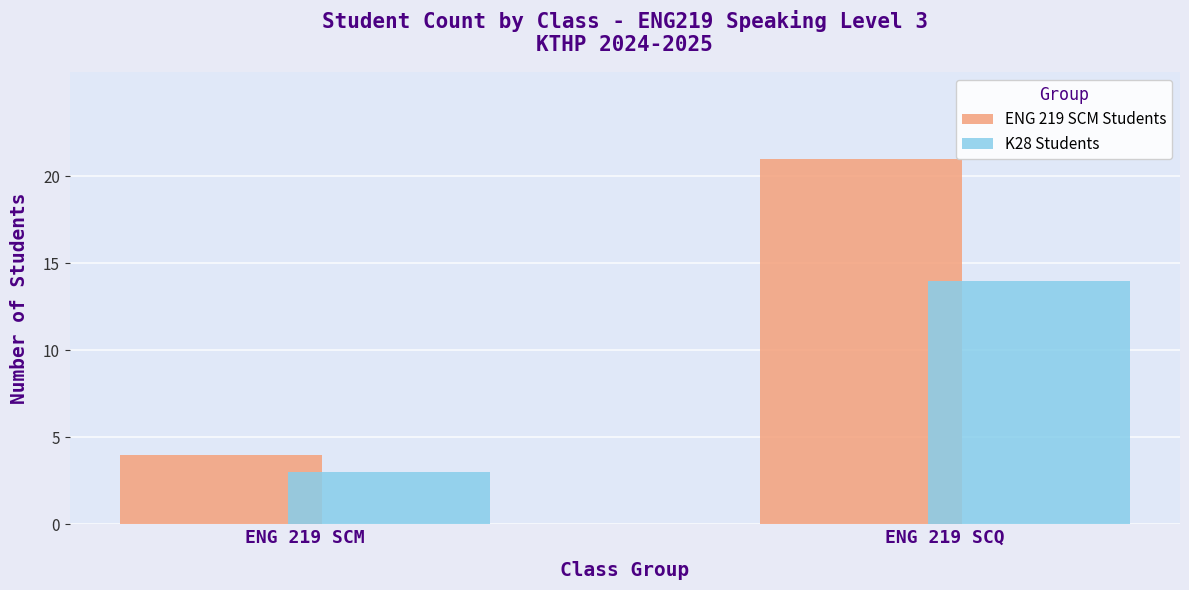

Reading left to right, transcribe all the data shown in this chart.

ENG 219 SCM Students: 4	21
K28 Students: 3	14